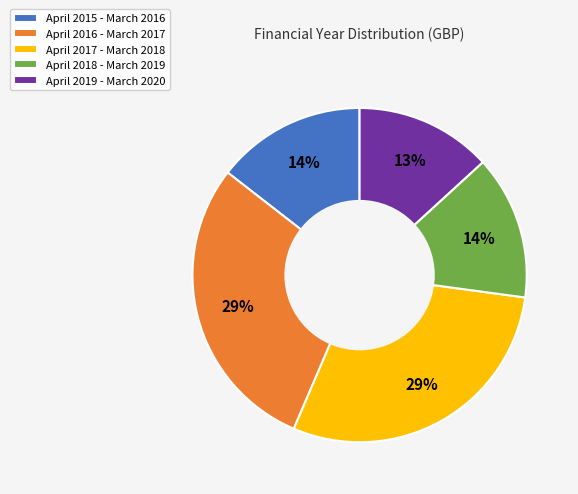

Which slice is the smallest?

April 2019 - March 2020